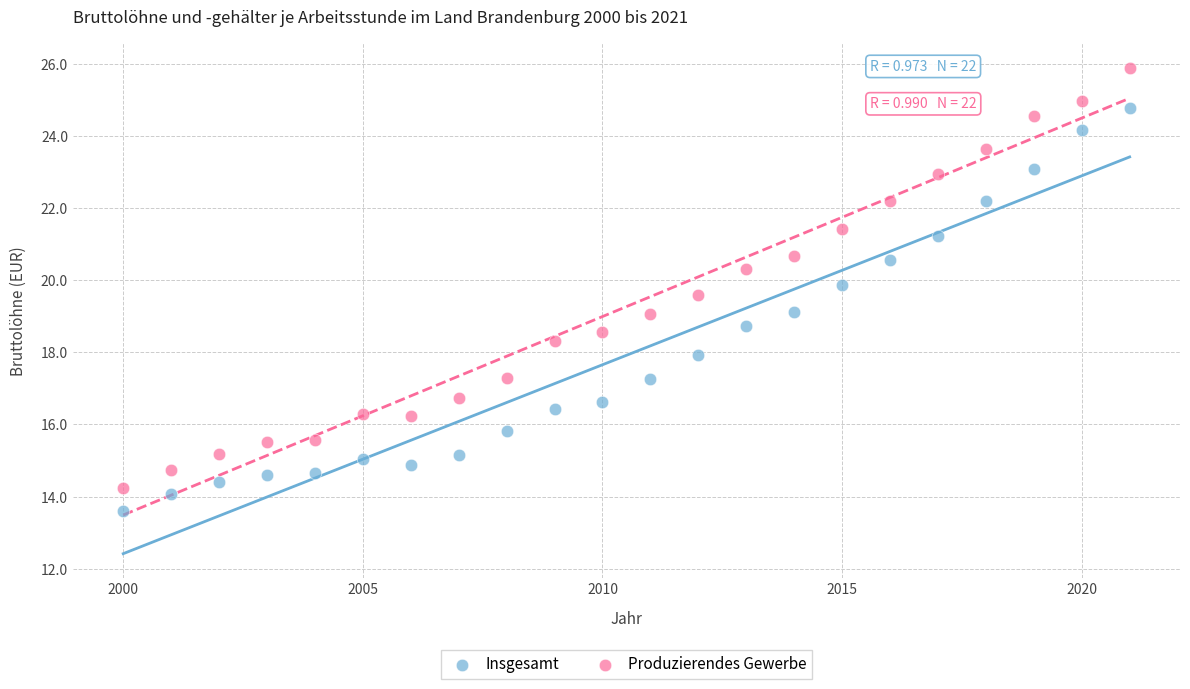

Which series has the widest spread of Y values?

Produzierendes Gewerbe